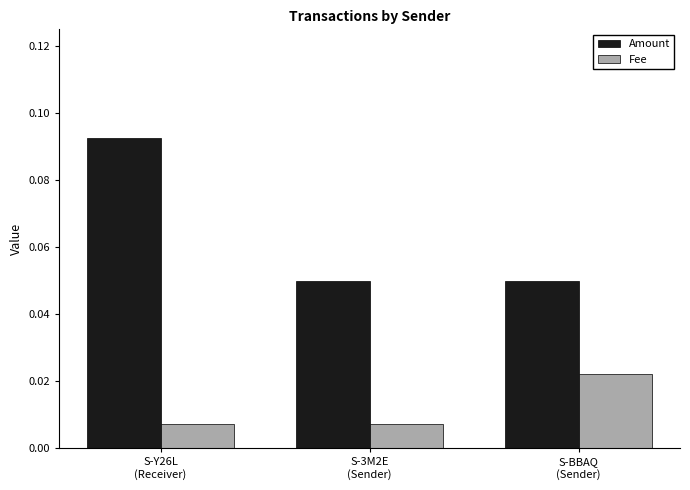

Rank the series by their maximum value, from highest to lowest.

Amount, Fee